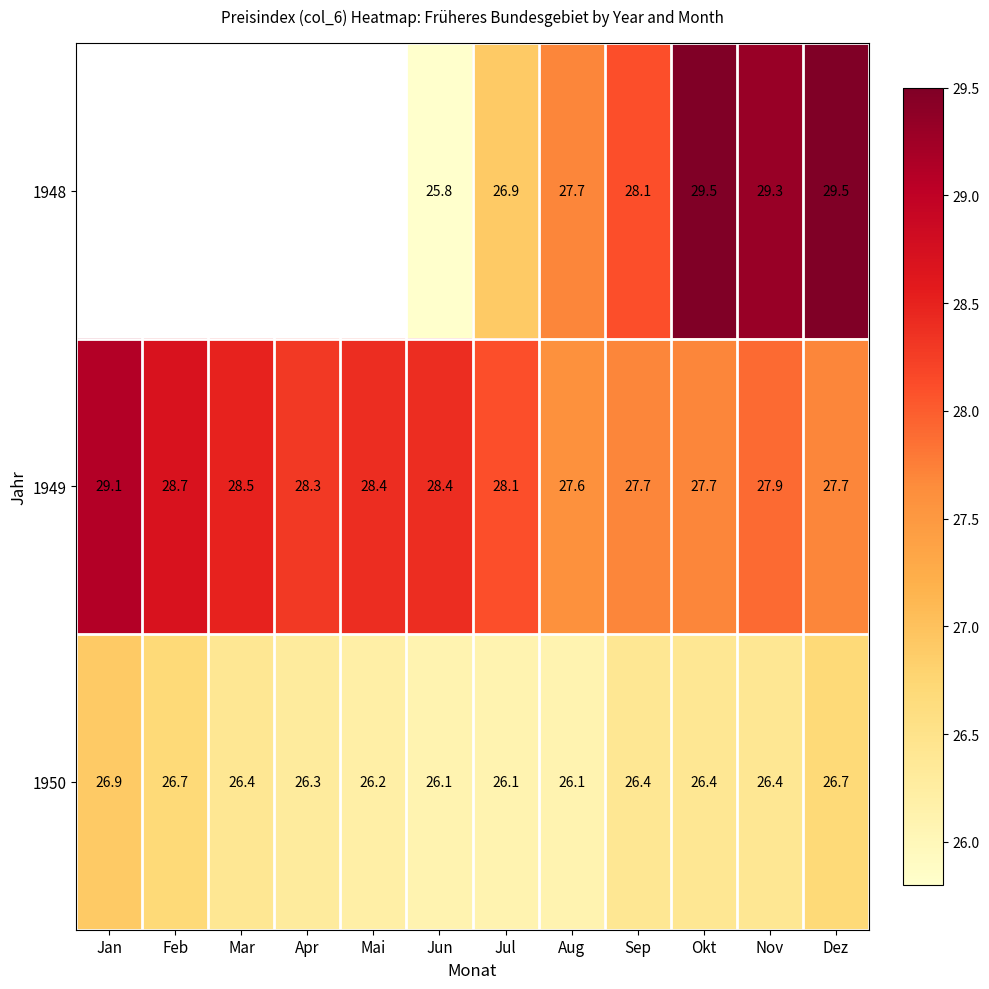

Is the value of 1948 at Jun greater than the value of 1949 at Mai?

No